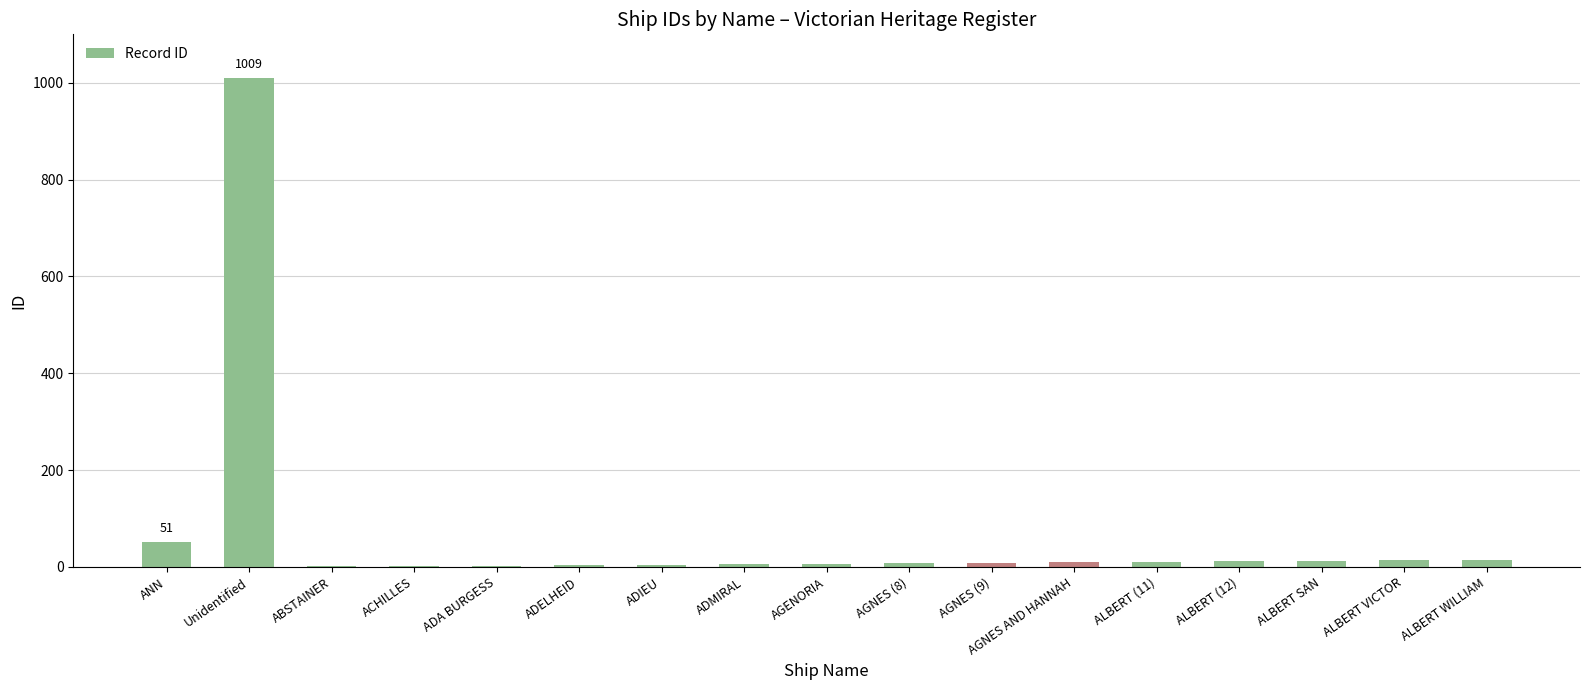

How many data points does each series have?

17